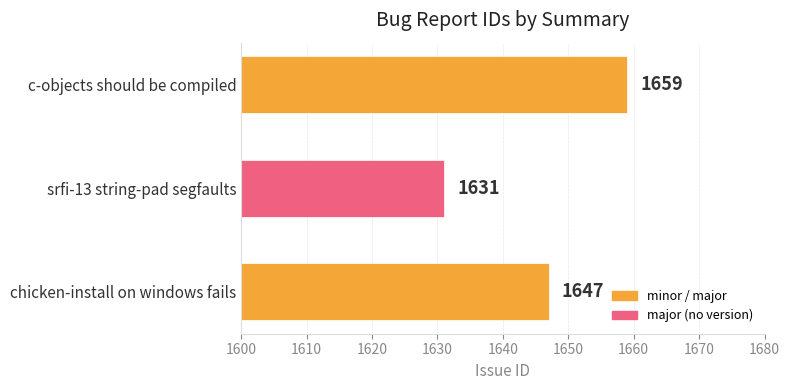

Are the bars grouped side by side (vs. stacked)?

No